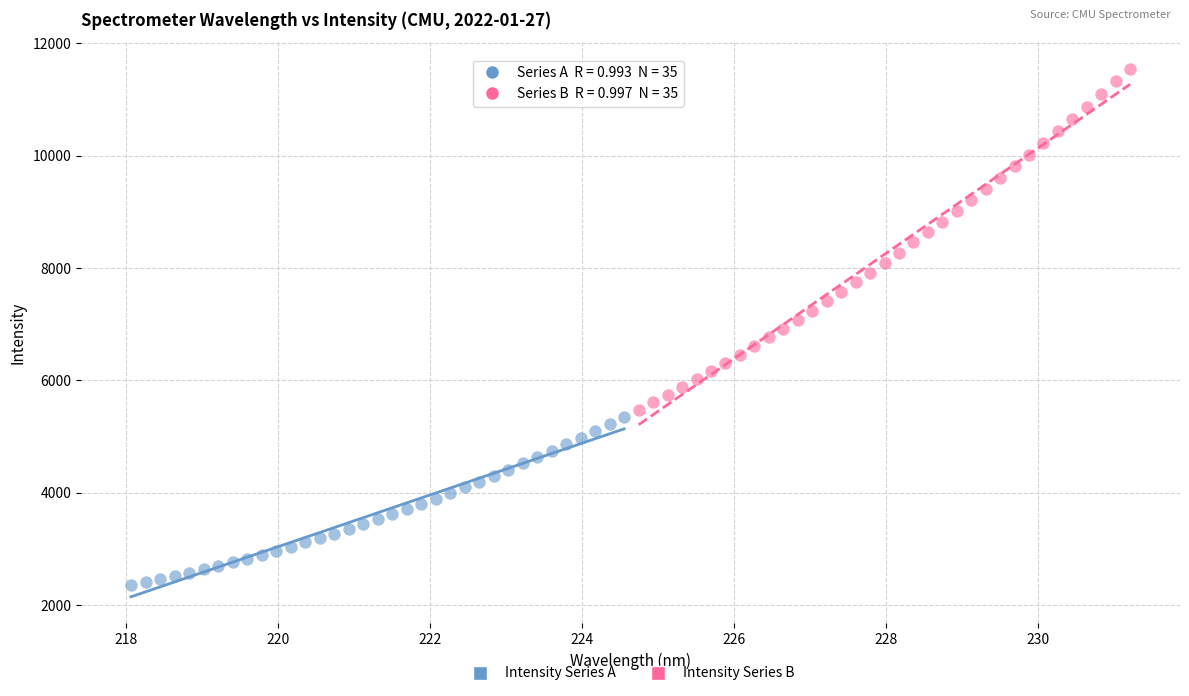

Which series has the largest Y range (max minus min)?

Intensity Series B